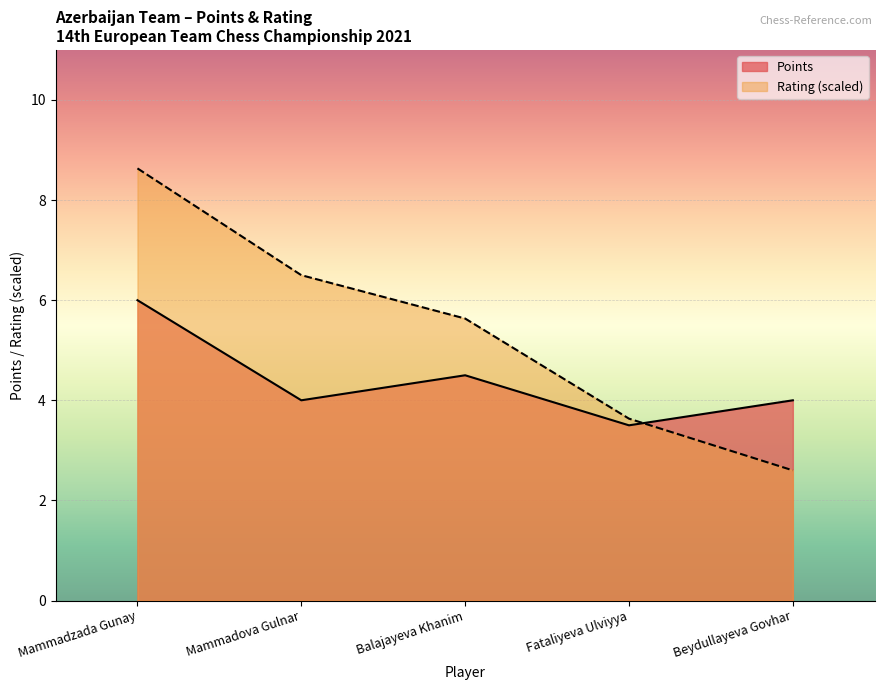

True or false: Rating has a value of 8.3 at Balajayeva Khanim.

False